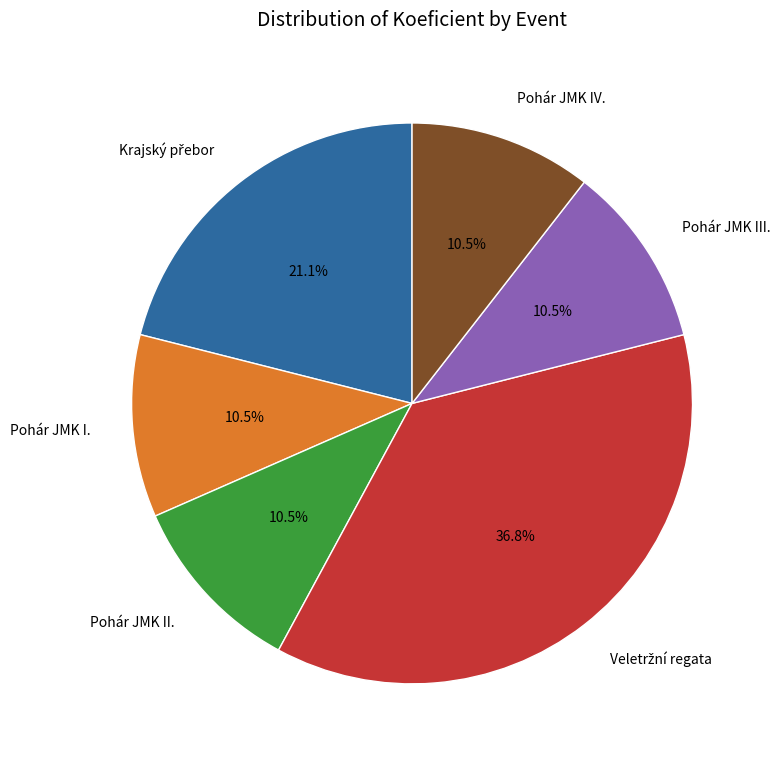

What portion of the pie excludes Pohár JMK II.?

89.5%